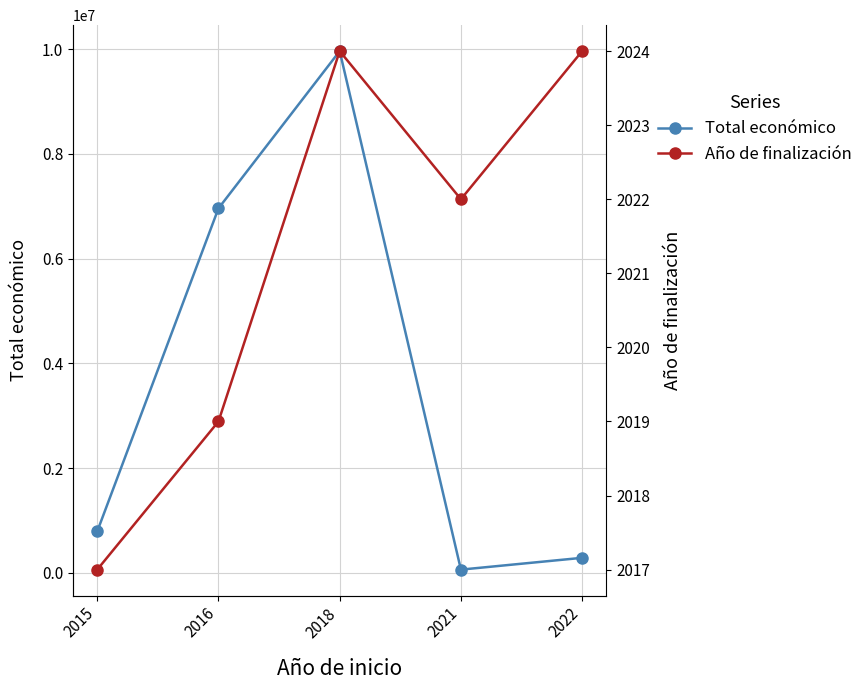

True or false: Total económico has a value of 9963866 at 2018.

True